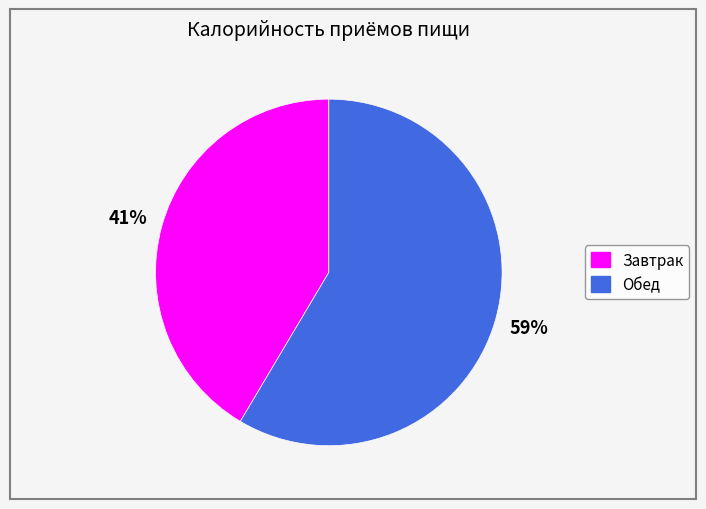

Do Завтрак and Обед together represent more than half of the pie?

Yes